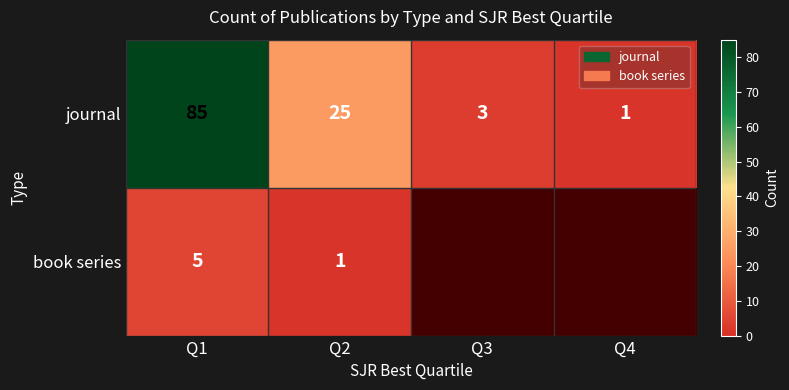

What is the total value across all series at Q1?

90